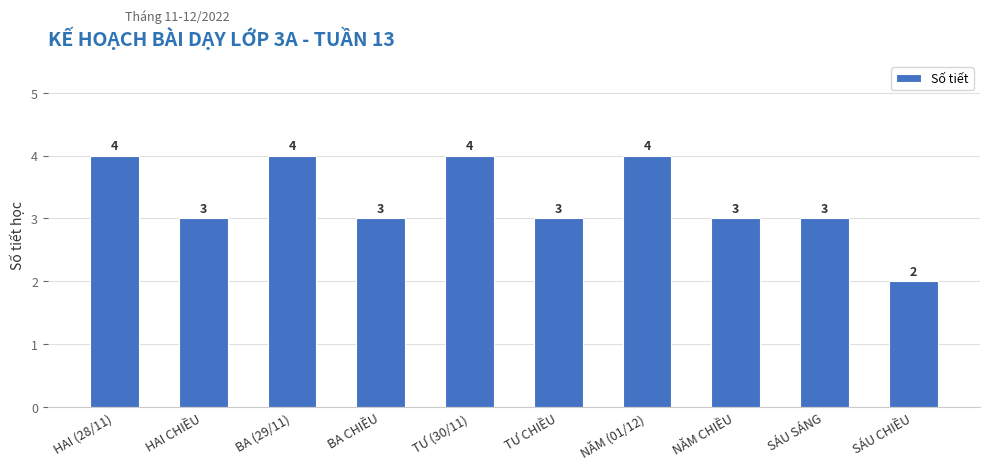

Which category has the lowest value across all series?

SÁU CHIỀU